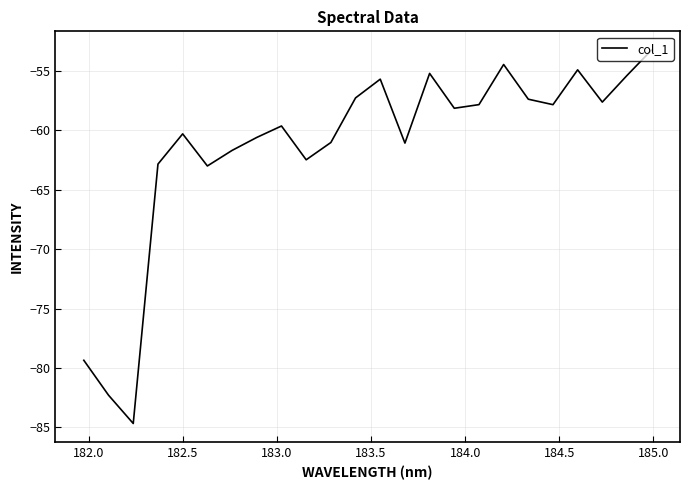

What is the maximum value shown in the chart?

-53.2